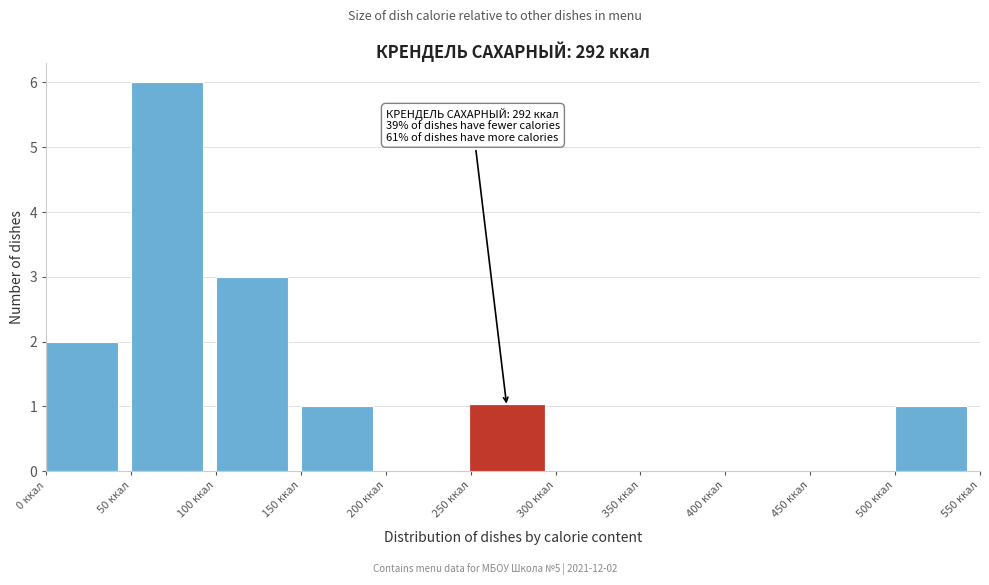

Which range on the x-axis has the tallest bar?

50 to 100